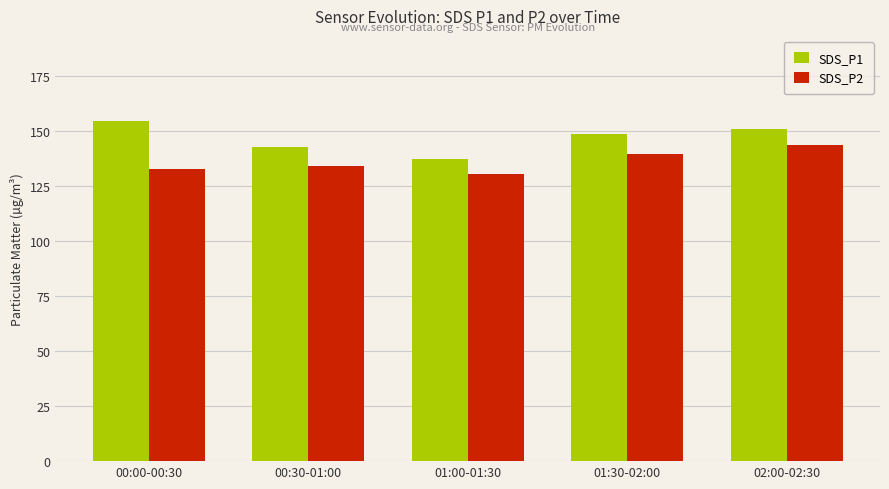

True or false: SDS_P2 has a value of 139.4 at 01:30-02:00.

True